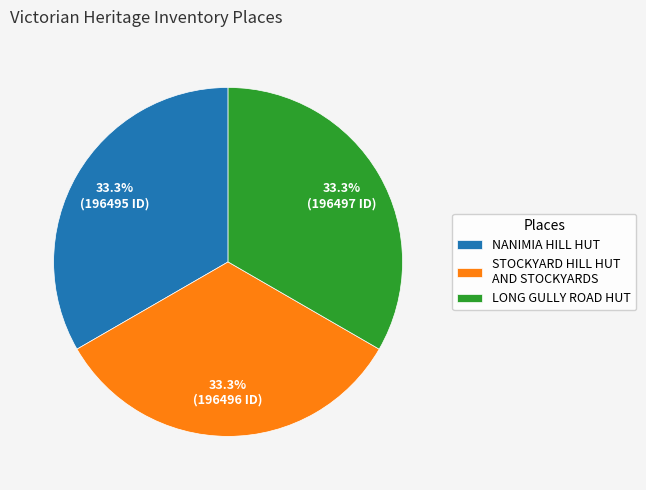

The LONG GULLY ROAD HUT slice represents 27% of the pie. True or false?

False